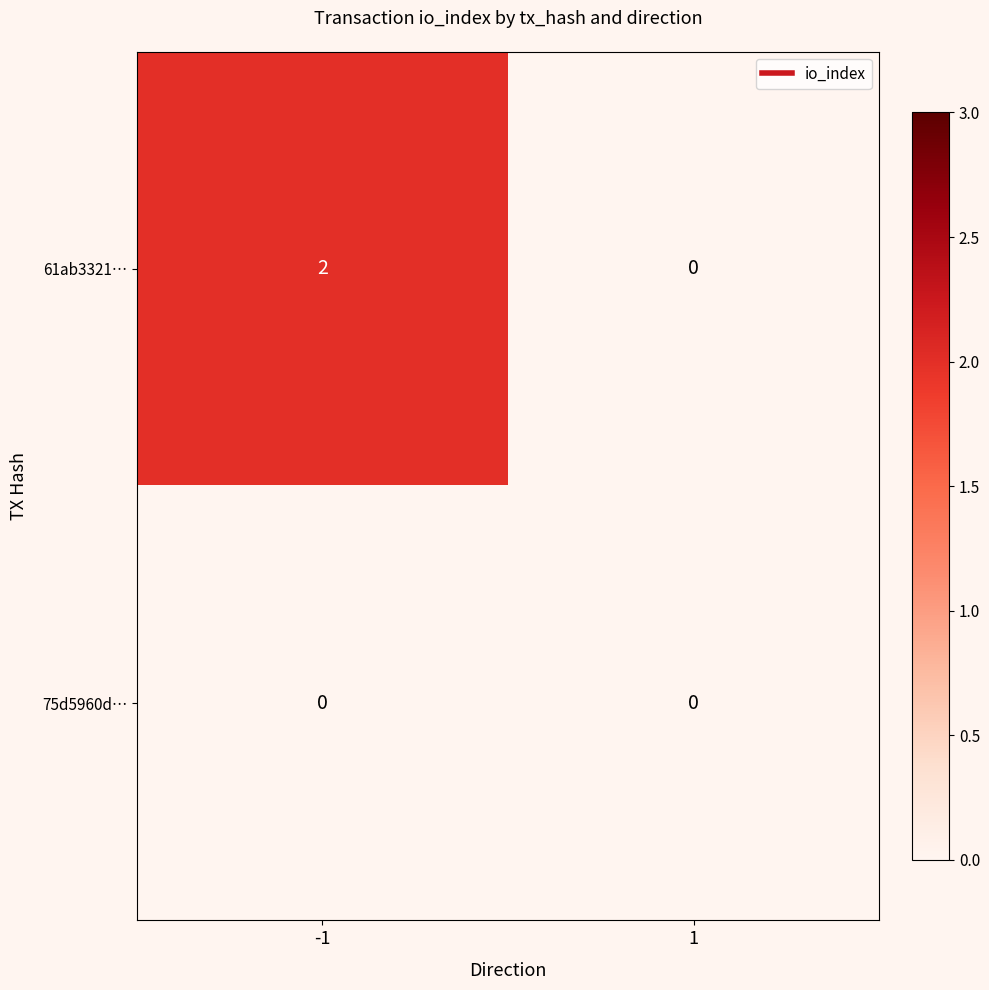

Which series has the largest range (max minus min)?

61ab3321…